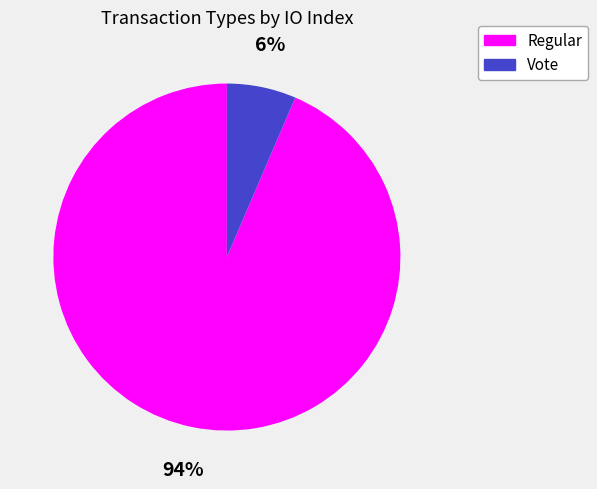

Is it true that Vote is 6% of the pie?

True